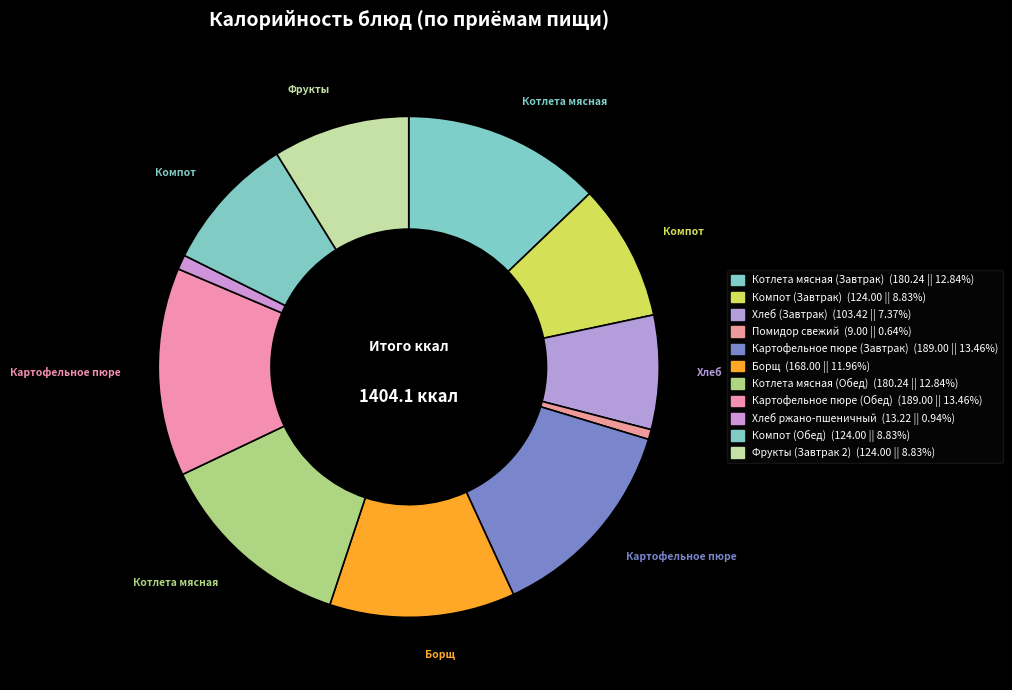

Is it true that Борщ is 18% of the pie?

False